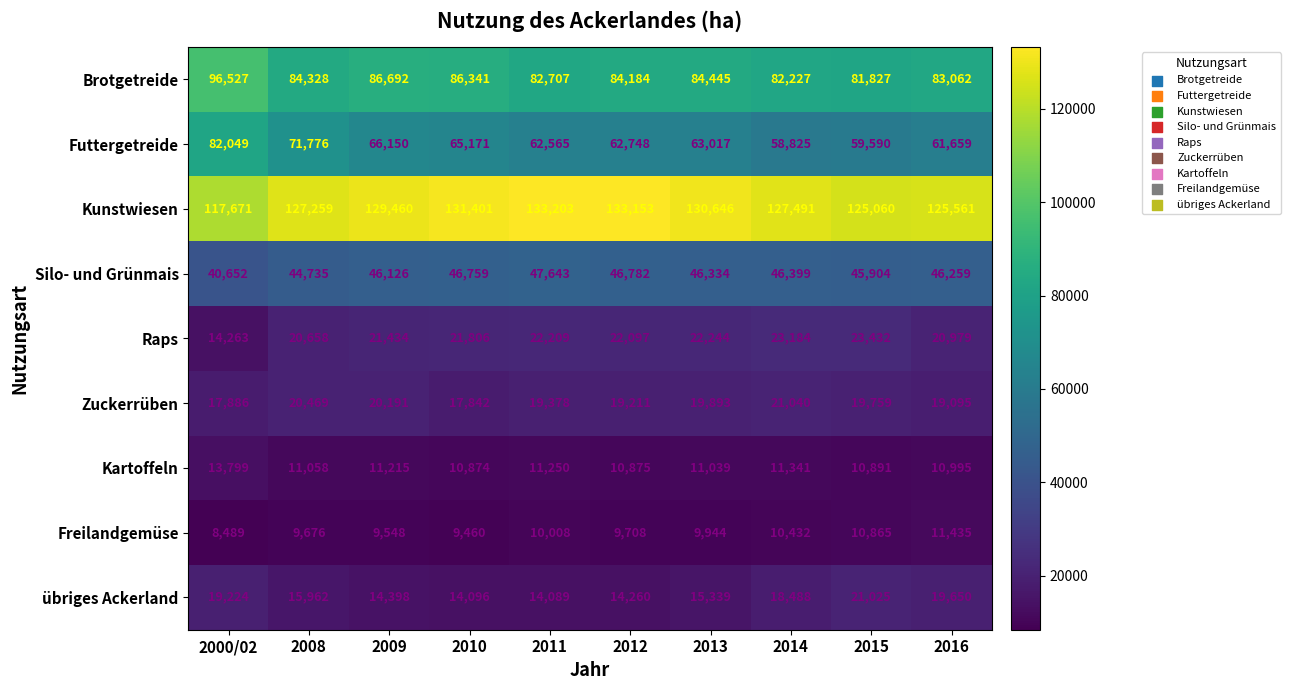

What is the difference between the highest and lowest values at 2010?

121941